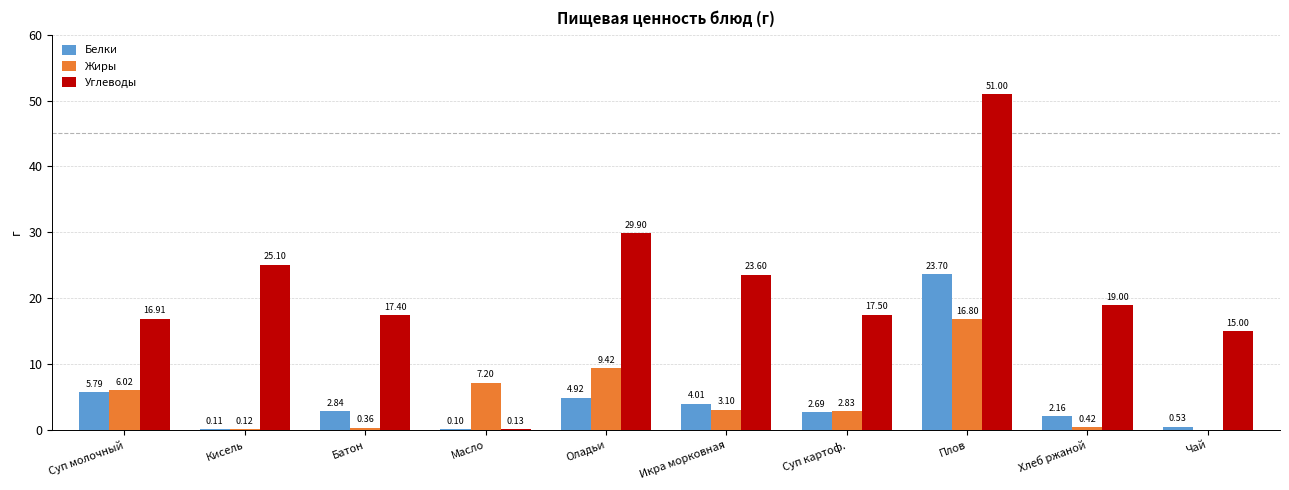

How many values in the Жиры series exceed 3?

5